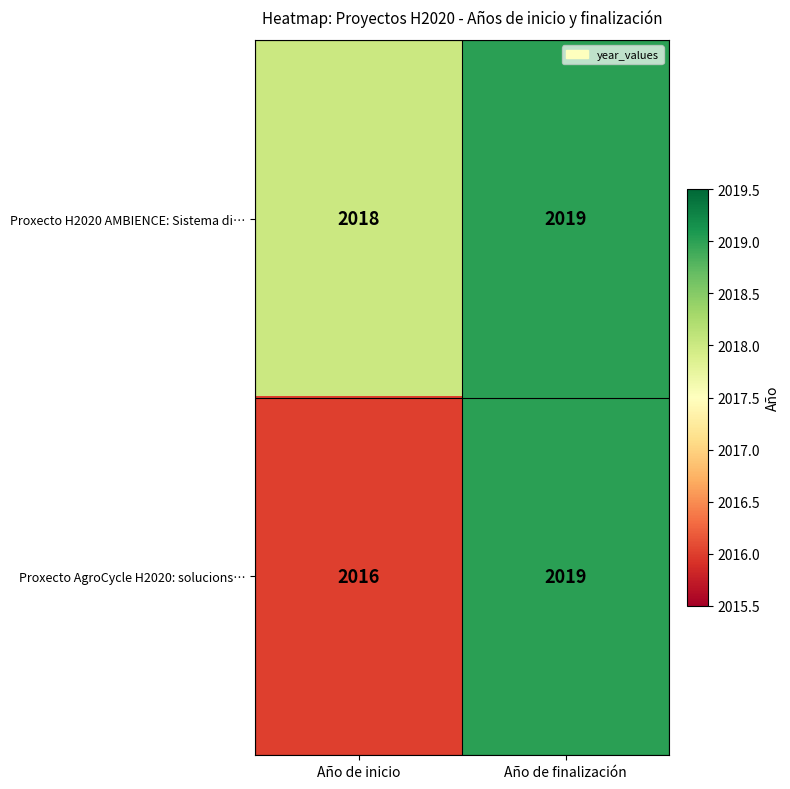

Which series has the largest total across all categories?

Proxecto H2020 AMBIENCE: Sistema di…